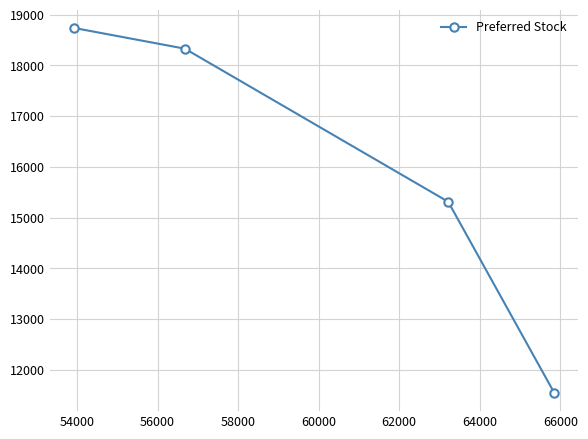

Which has a higher value, 54000 or 52000?

54000